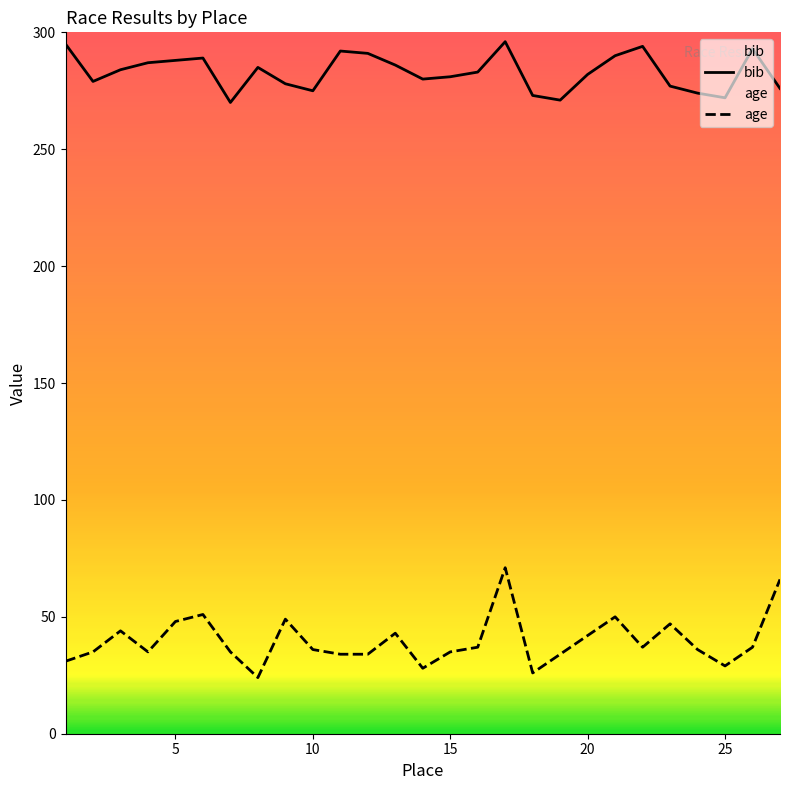

True or false: age and bib intersect in this chart.

False